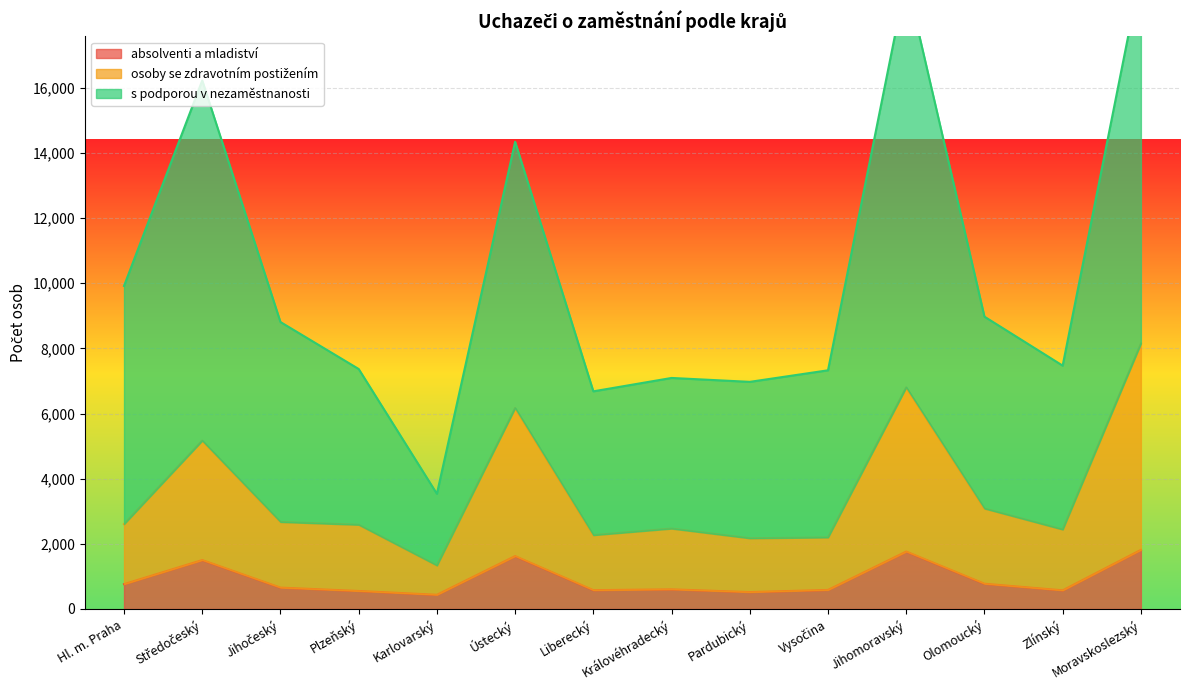

Where does the absolventi a mladiství series first go above 656?

Hl. m. Praha